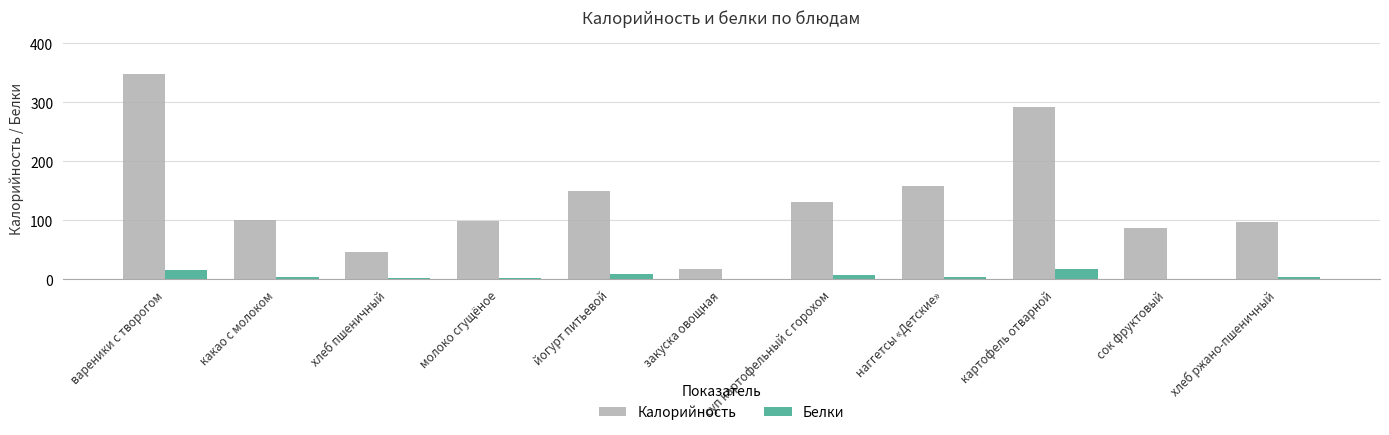

What is the total value across all series at суп картофельный с горохом?

139.2